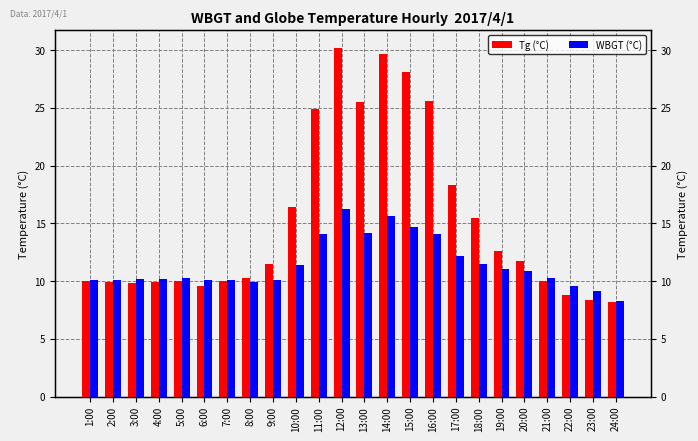

Does the chart contain stacked bars?

No